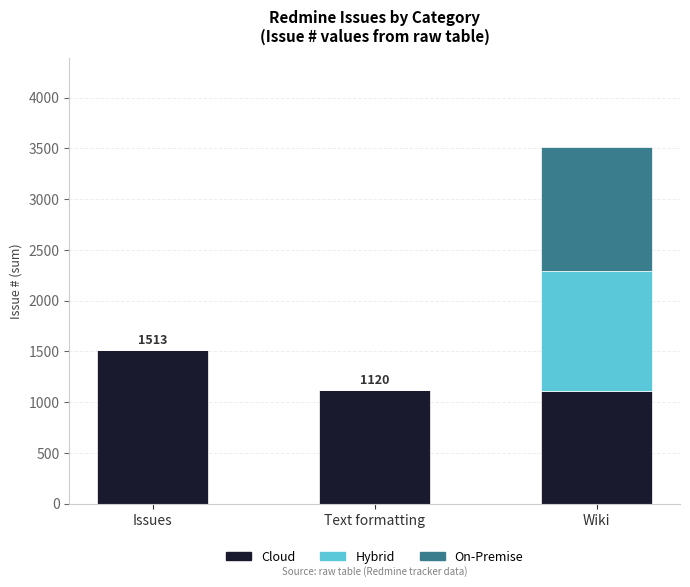

The Cloud series shows 1056 at Issues. True or false?

False